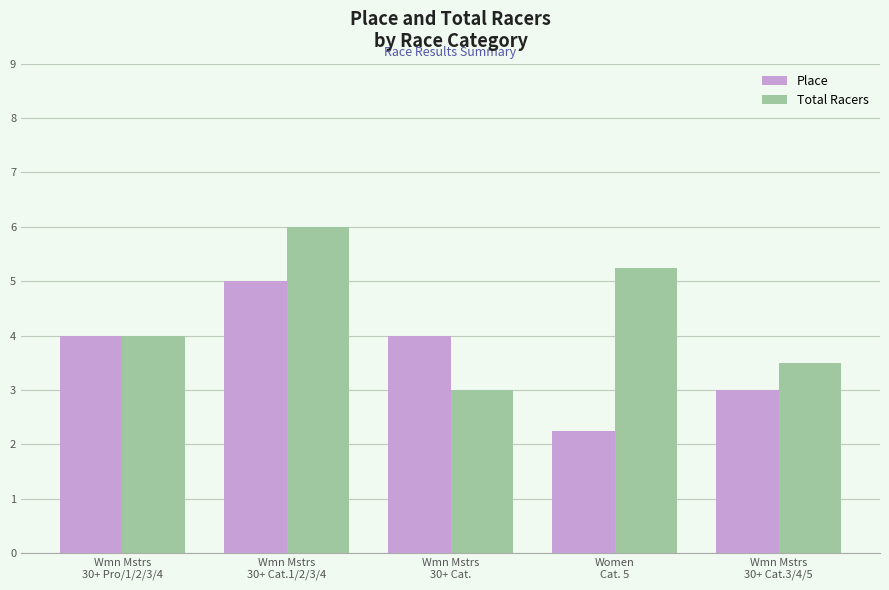

What is the maximum value for Total Racers?

6.0